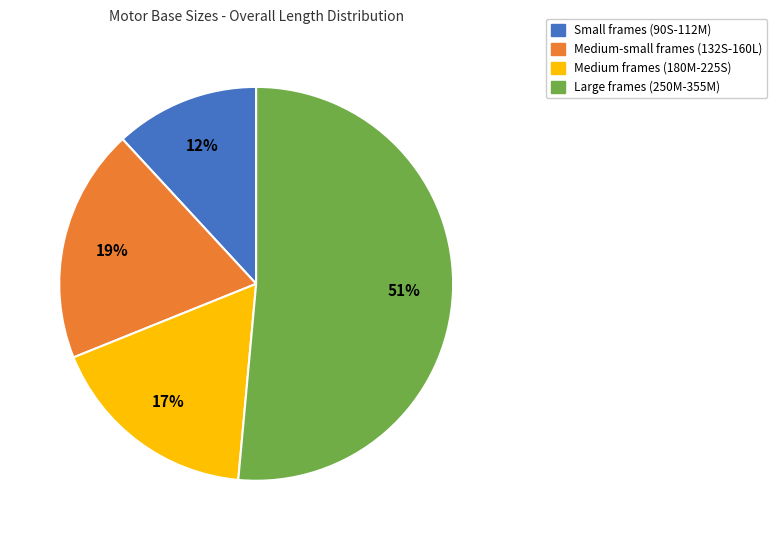

Which slice is the largest?

Large frames (250M-355M)